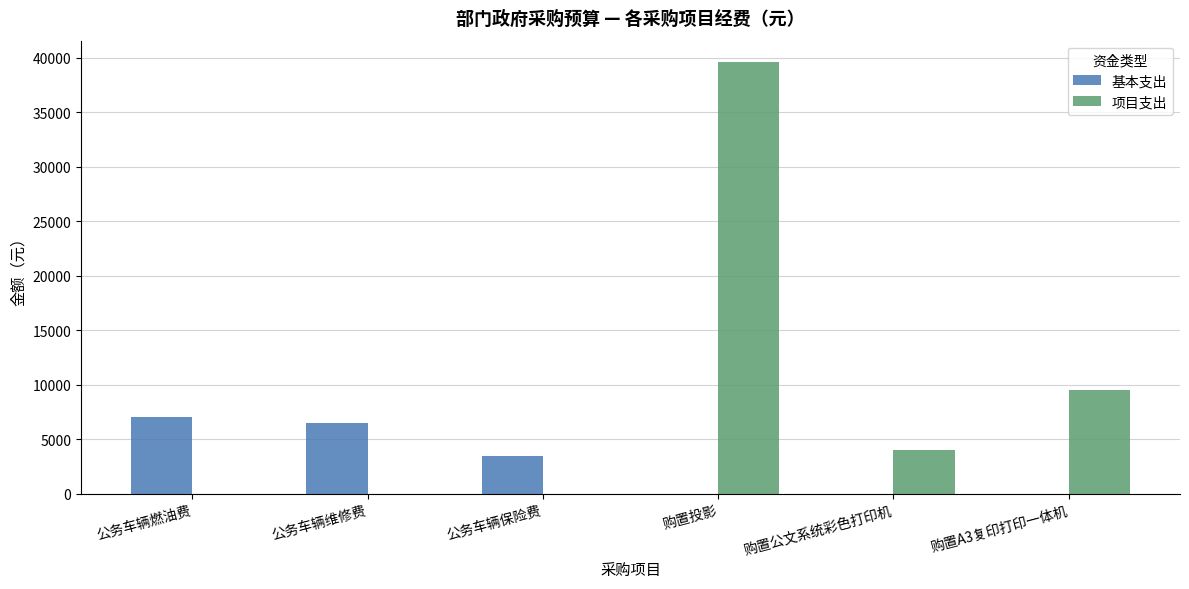

The 基本支出 series shows 0 at 购置A3复印打印一体机. True or false?

True